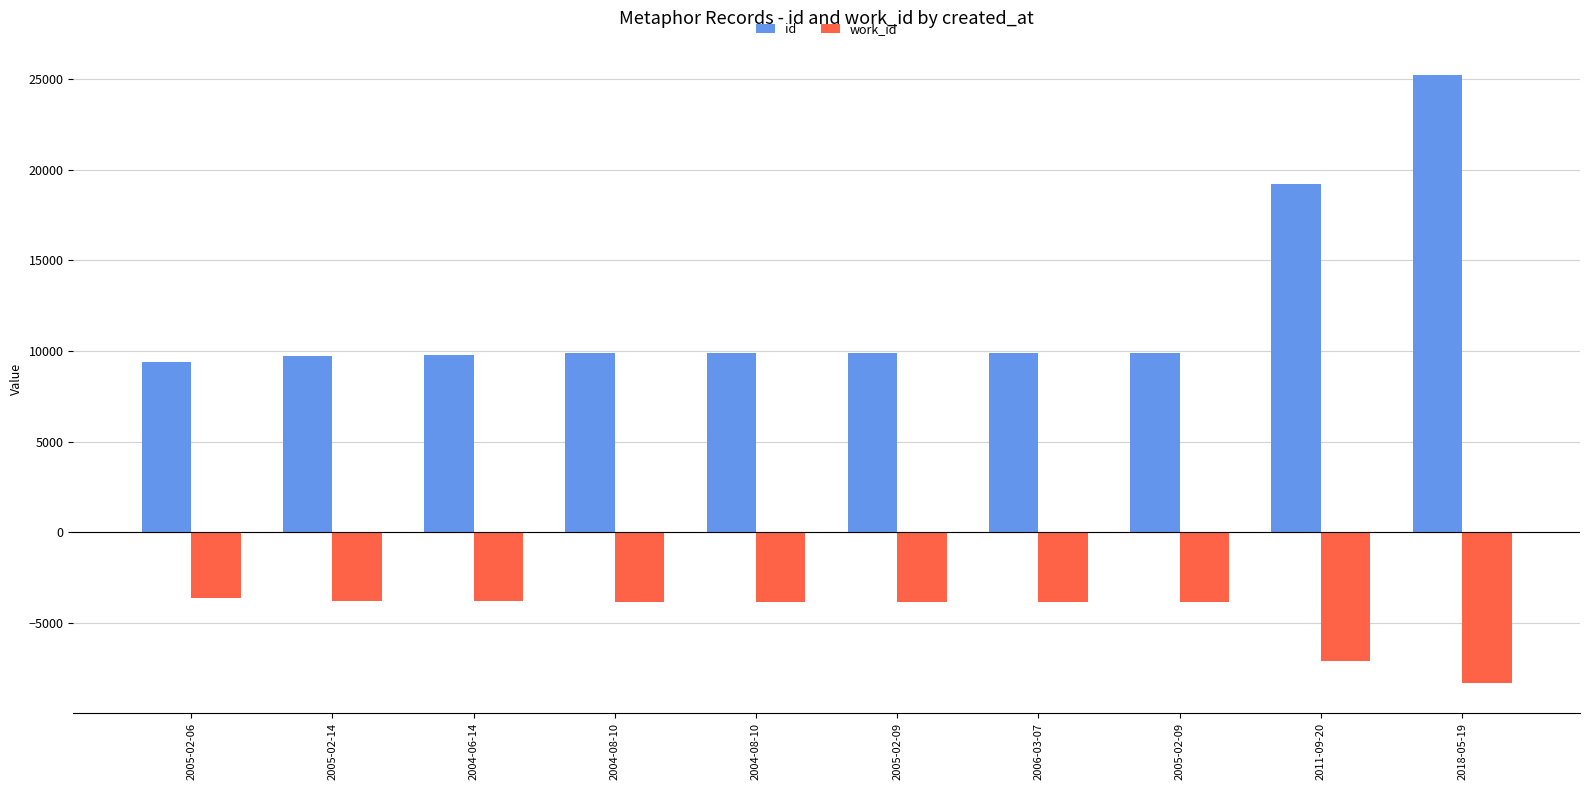

How many groups of bars are there?

10